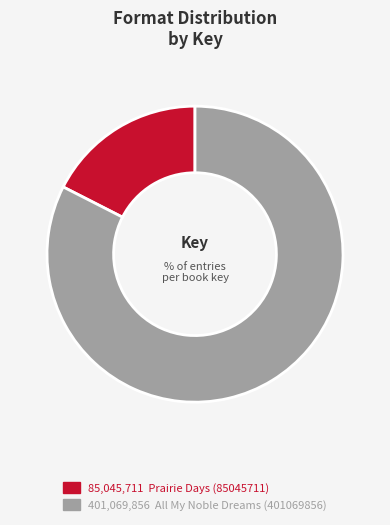

To the nearest percent, what is the average slice percentage?

50%